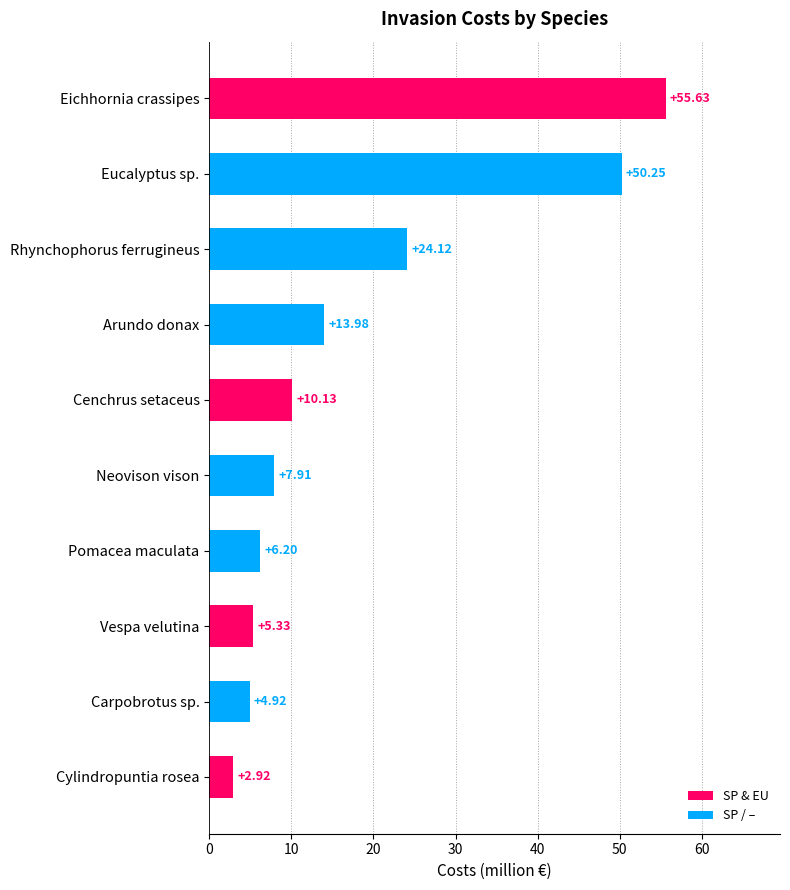

Which category has the highest value across all series?

Eichhornia crassipes